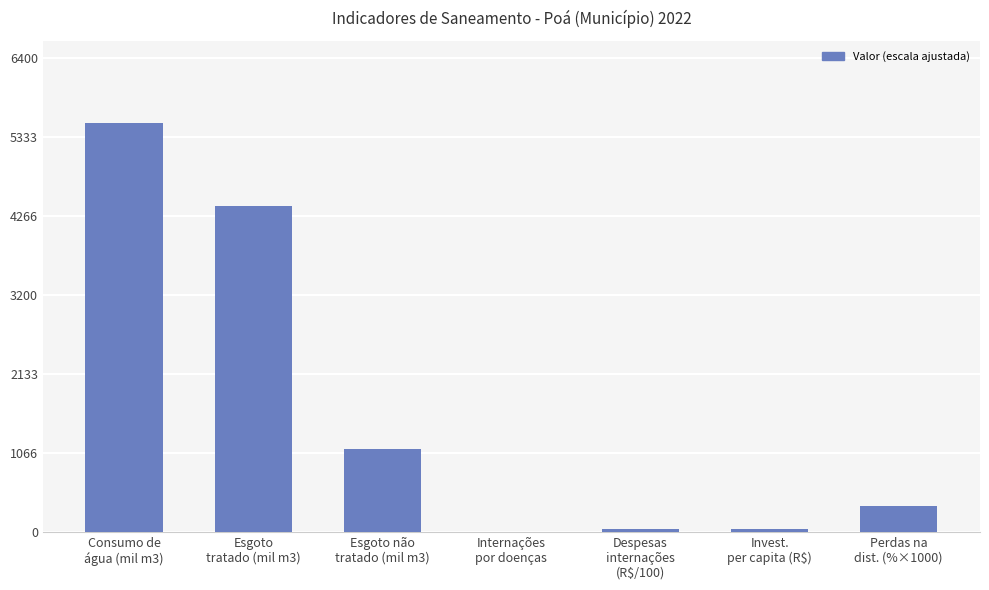

At which label is the value closest to 2766?

Esgoto
tratado (mil m3)